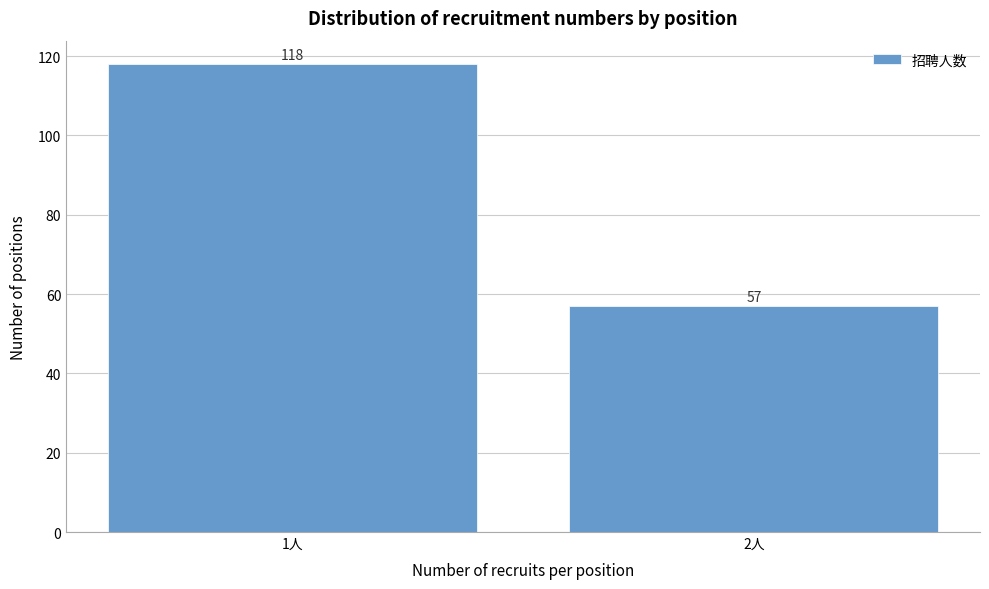

Reading right to left, transcribe all the data shown in this chart.

2人=57	1人=118